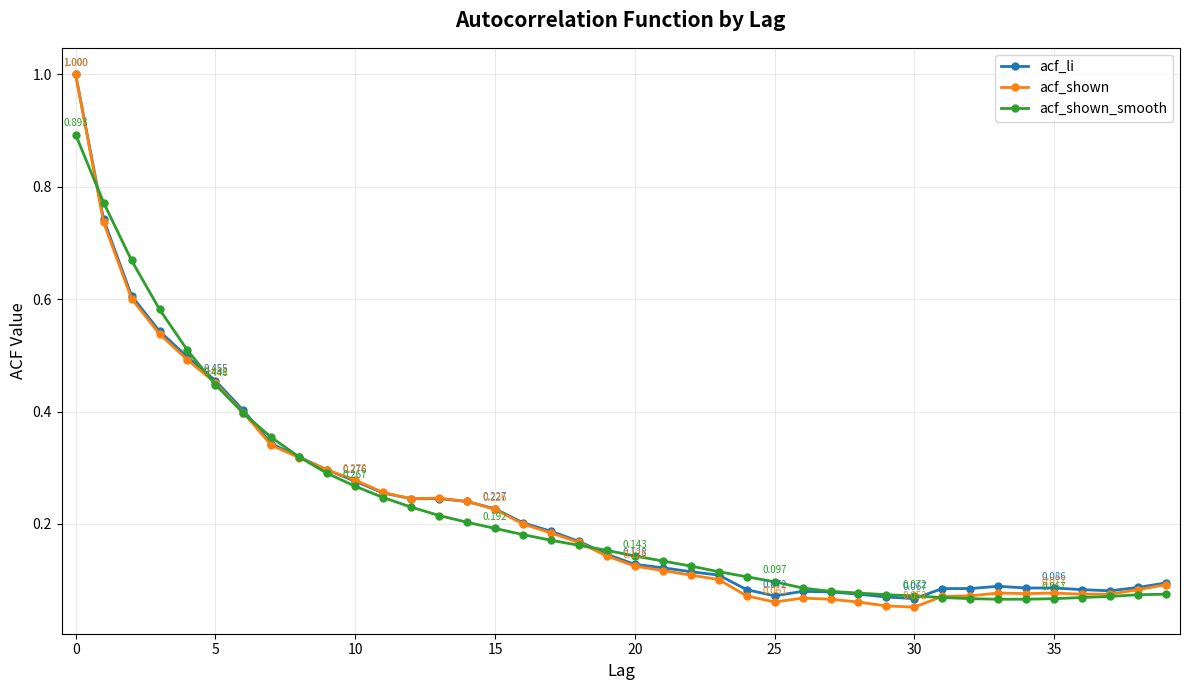

True or false: acf_shown has more than 2 interior local peaks.

True